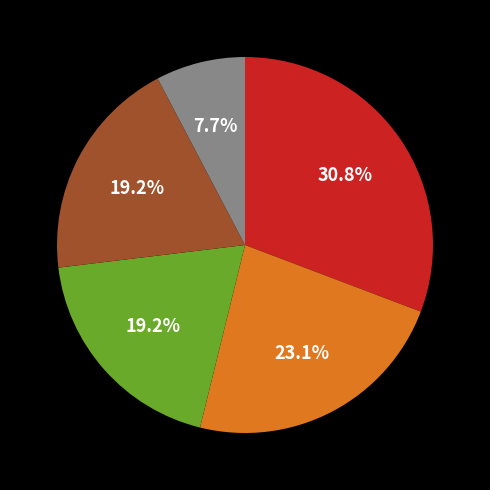

Does any single category account for the majority?

No